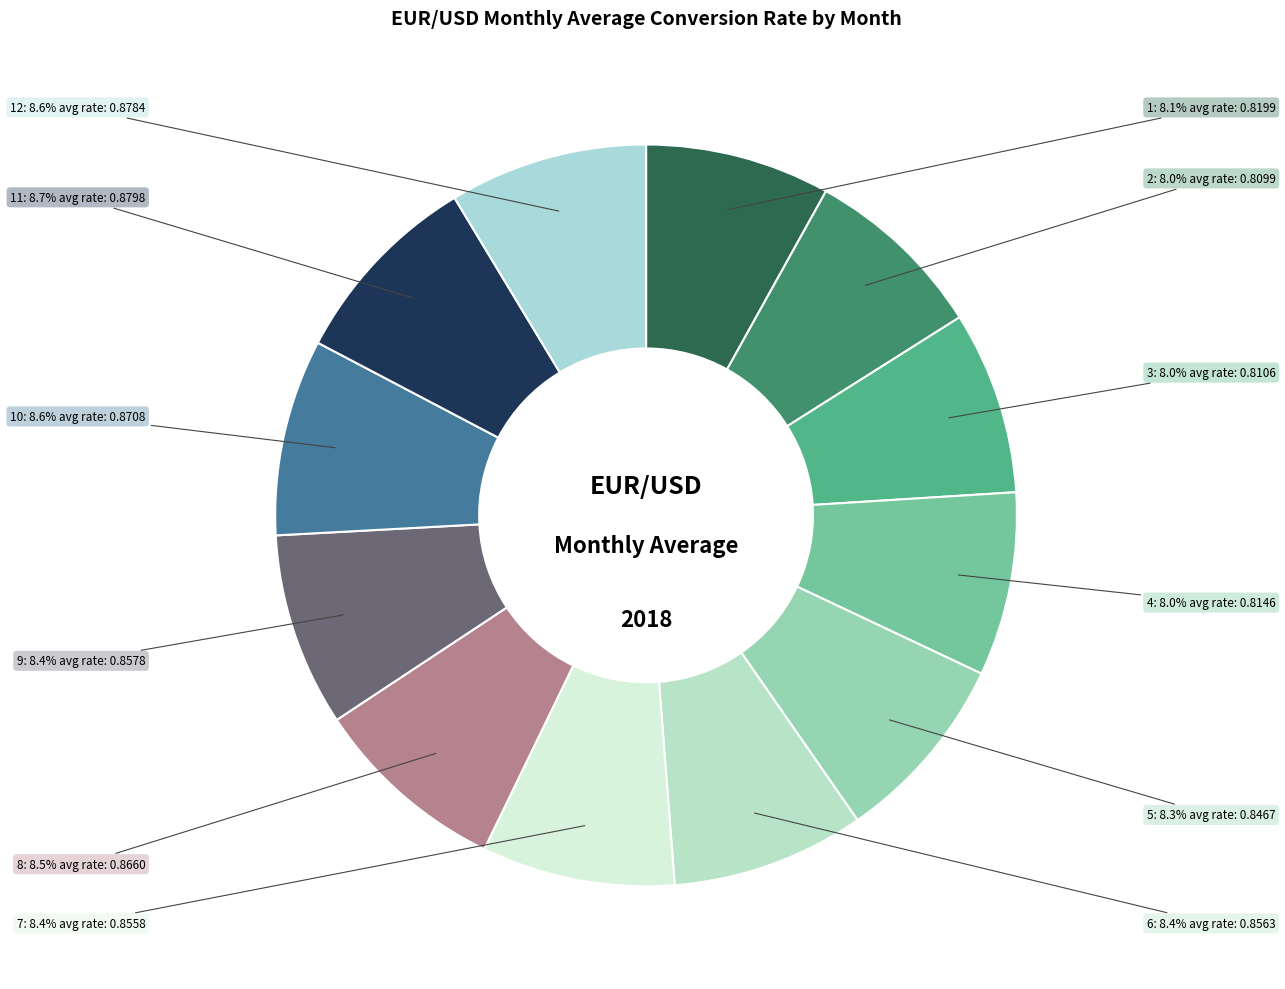

To the nearest percent, what is the average slice percentage?

8%